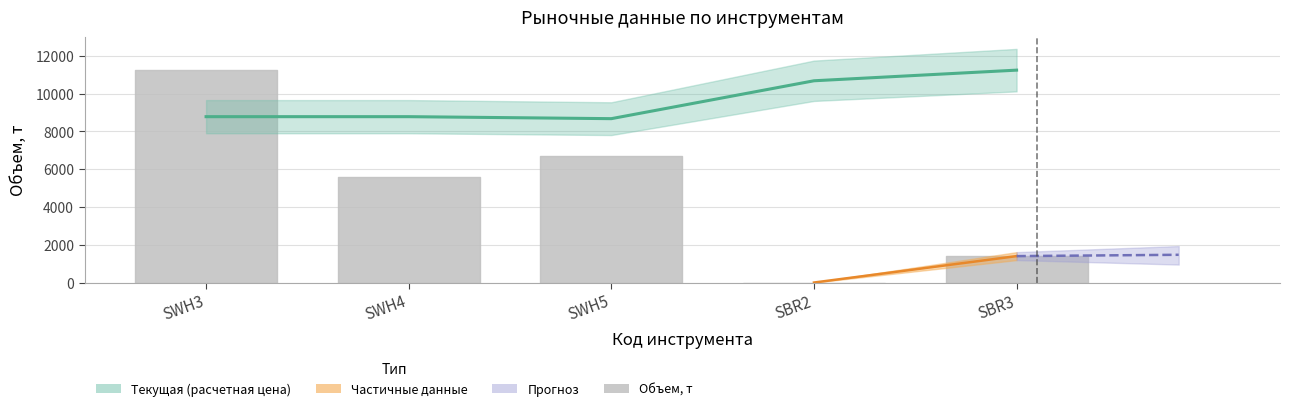

What is the greatest value displayed?

11248.5